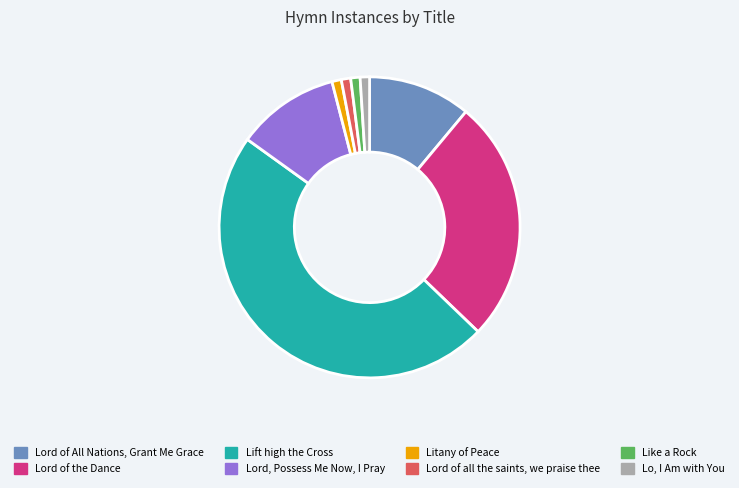

Which slice is the largest?

Lift high the Cross